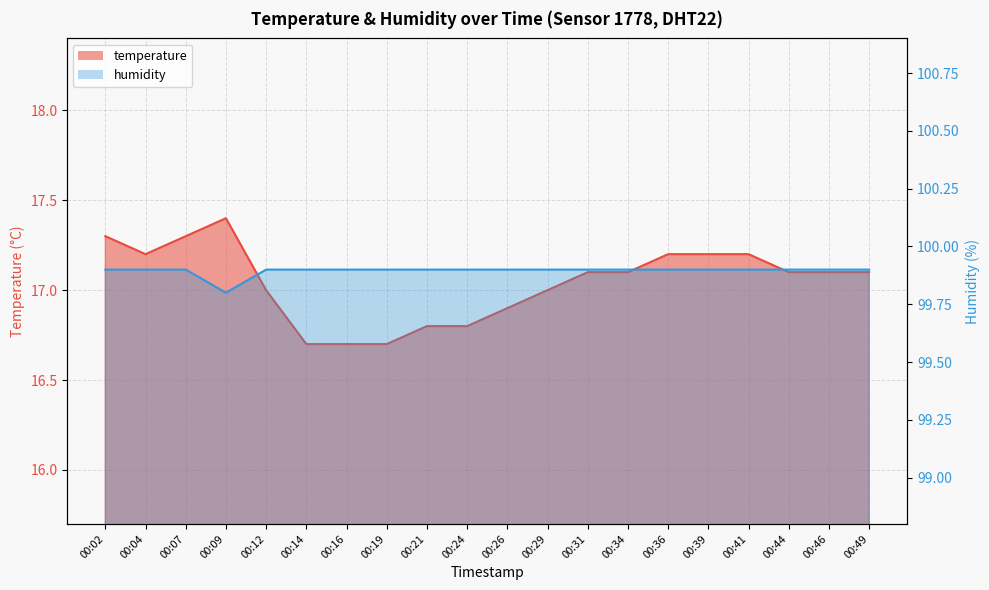

Does the chart display data point markers on the line(s)?

No